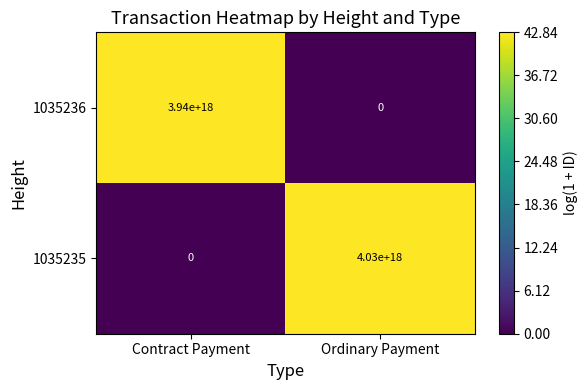

Between Contract Payment and Ordinary Payment, which series saw the biggest shift?

1035235